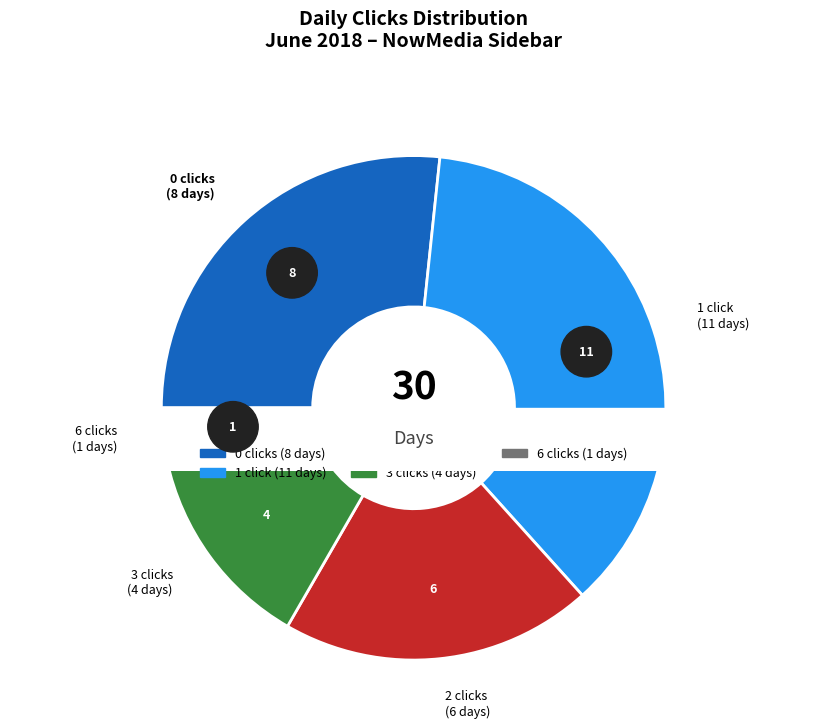

To the nearest percent, what portion does 6/4 represent?

15%